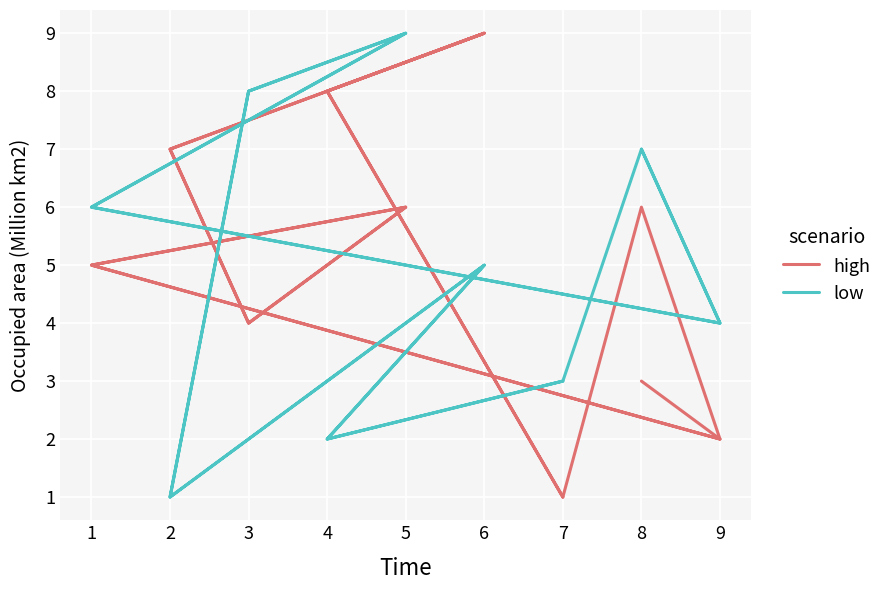

What is the value of the high point at the 10th from the left?

6